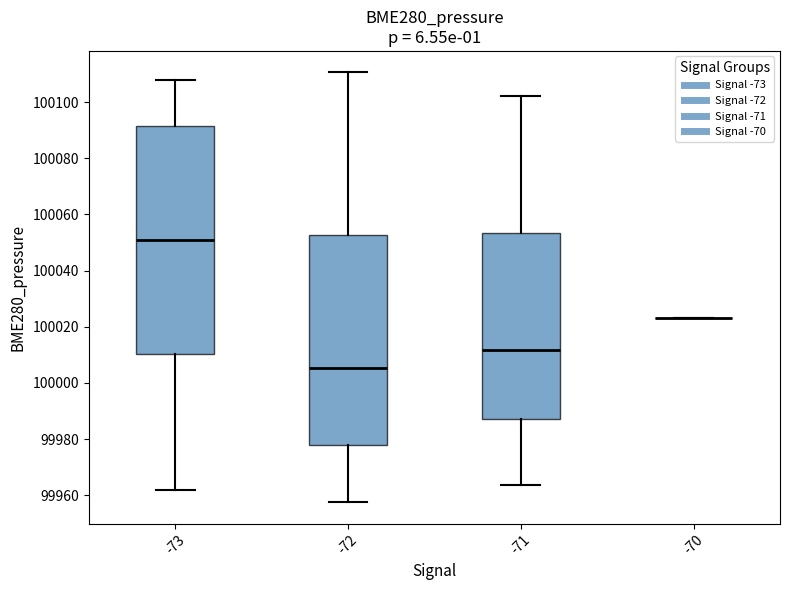

Reading left to right, transcribe this box plot: for each box, give where its median line is, the range the box spans, and where its two whiskers end, as read against the y-axis. The values are not printed on the chart, so give them approximately, as read against the axis.

-73: median 100052, box 100010 to 100092, whiskers 99962 to 100108
-72: median 100006, box 99978 to 100052, whiskers 99958 to 100110
-71: median 100012, box 99988 to 100054, whiskers 99964 to 100102
-70: box collapsed to a line at 100024, whiskers 100024 to 100024